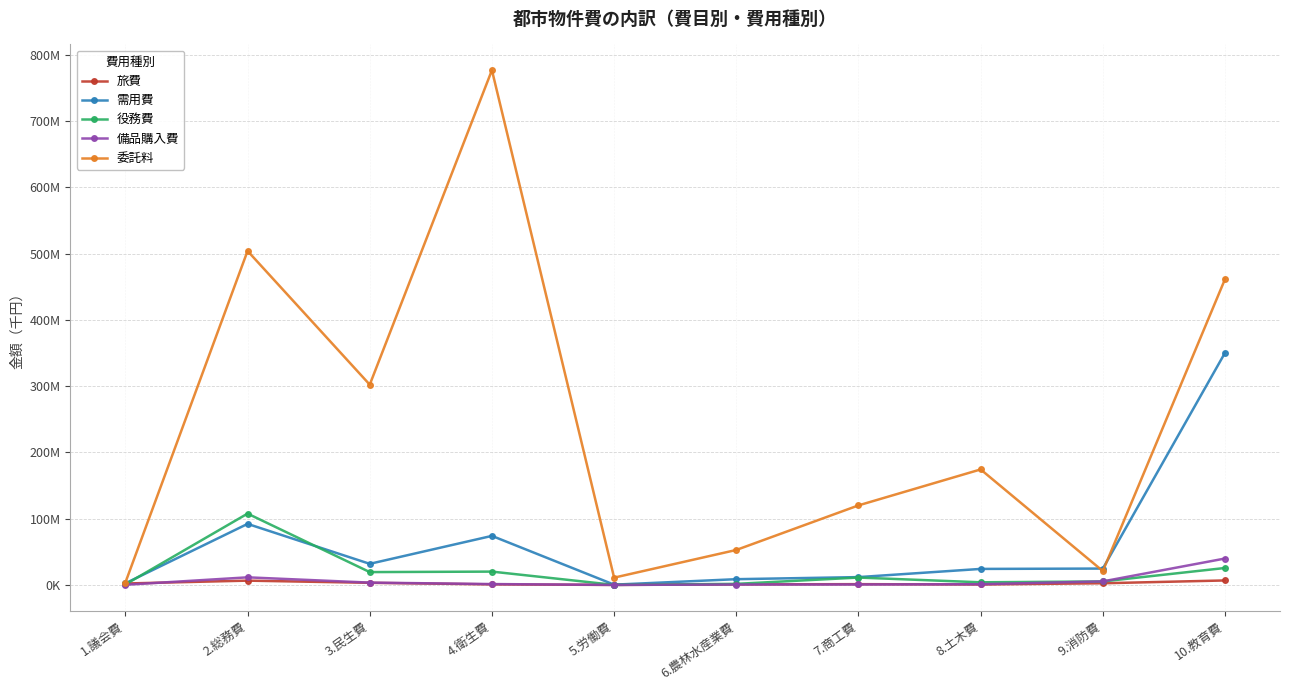

Between 6.農林水産業費 and 9.消防費, which series saw the biggest shift?

委託料